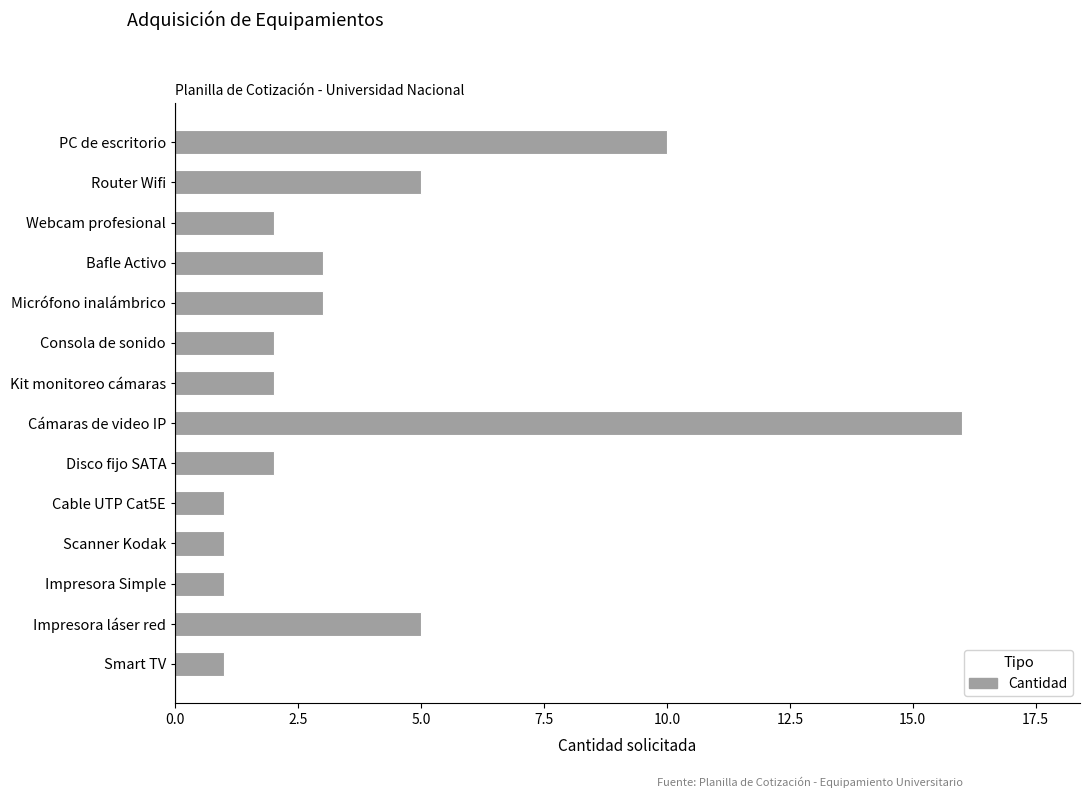

What is the sum of the values at Webcam profesional and Scanner Kodak?

3